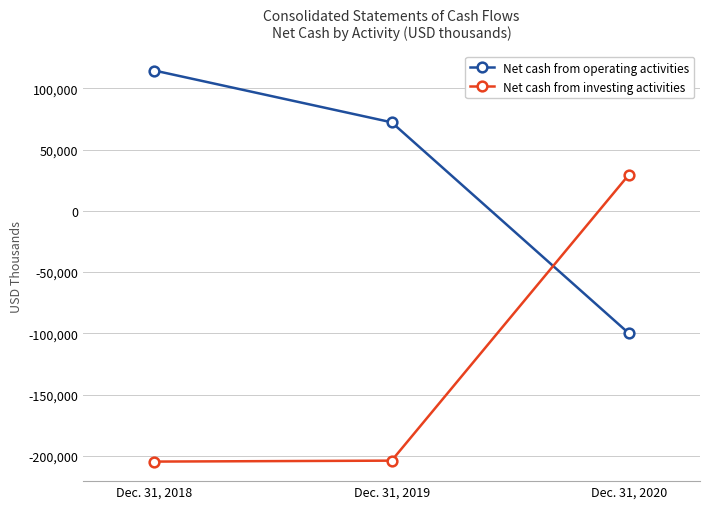

Is the value of Net cash from investing activities at Dec. 31, 2020 greater than the value of Net cash from operating activities at Dec. 31, 2020?

Yes